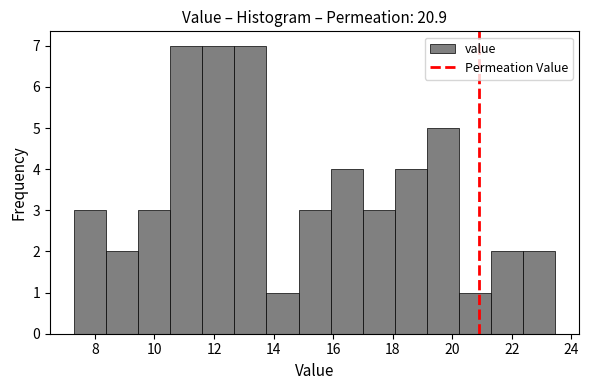

Reading left to right, list every bar in this chart as the range it spans on the x-axis followed by its height. Neither the bar edges nor the heights are printed on the chart, so give them approximately, as read against the axes.

7.4 to 8.4: 3
8.4 to 9.4: 2
9.4 to 10.6: 3
10.6 to 11.6: 7
11.6 to 12.6: 7
12.6 to 13.8: 7
13.8 to 14.8: 1
14.8 to 16.0: 3
16.0 to 17.0: 4
17.0 to 18.0: 3
18.0 to 19.2: 4
19.2 to 20.2: 5
20.2 to 21.2: 1
21.2 to 22.4: 2
22.4 to 23.4: 2